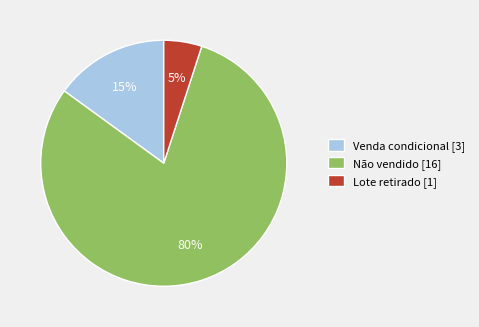

Is there a majority slice in this chart?

Yes